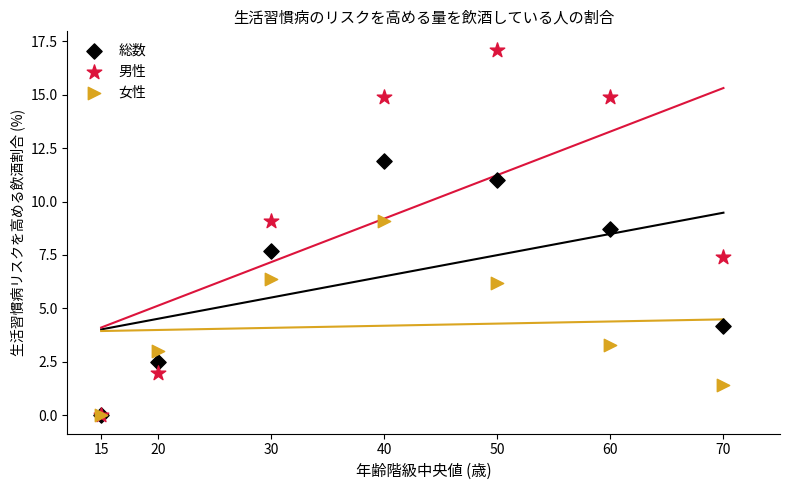

Across all series, what Y value is closest to 8?

7.7